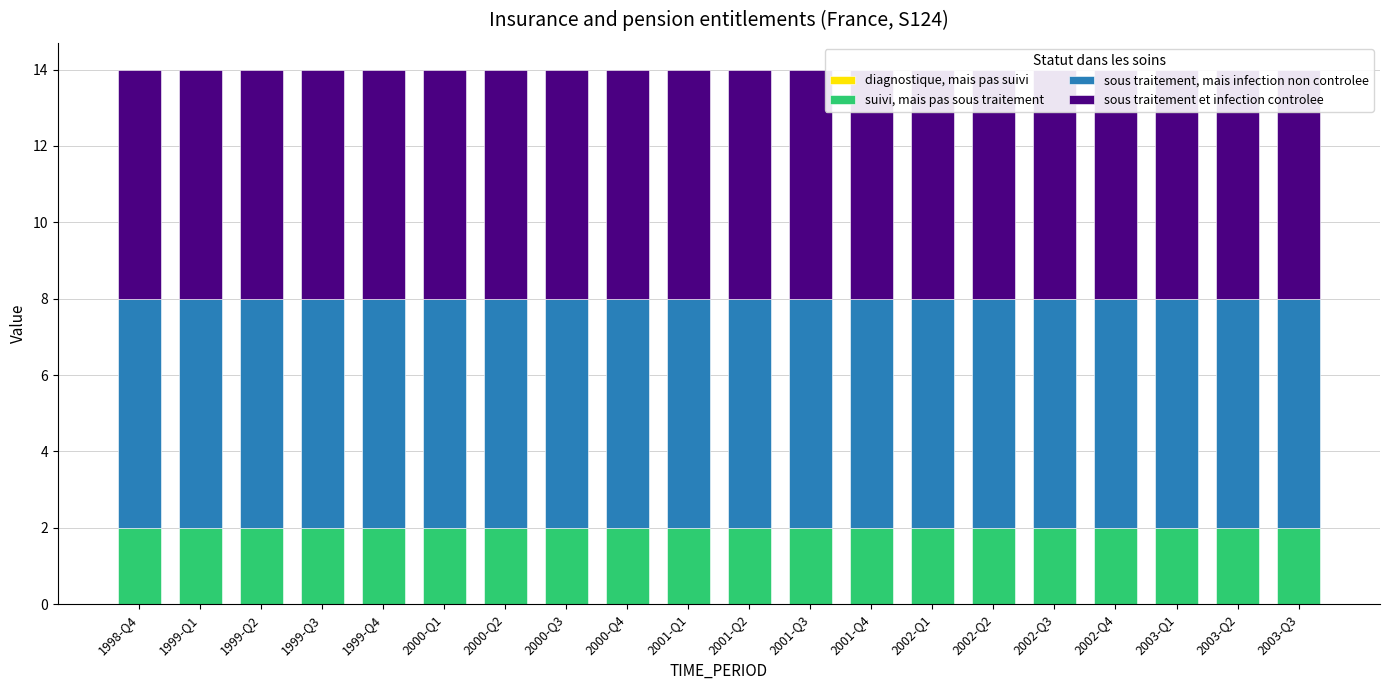

Does the chart contain any negative values?

No